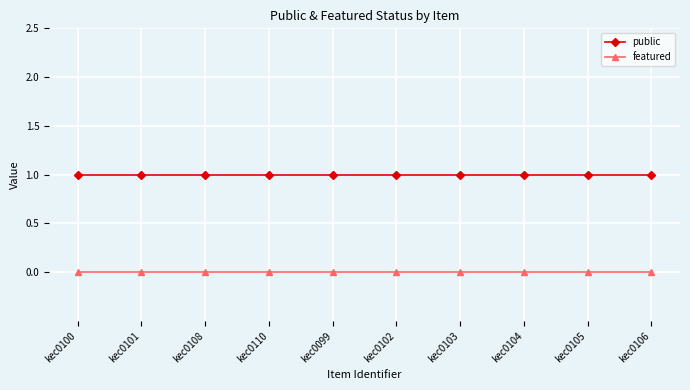

What is the value of the public point at the 4th from the left?

1